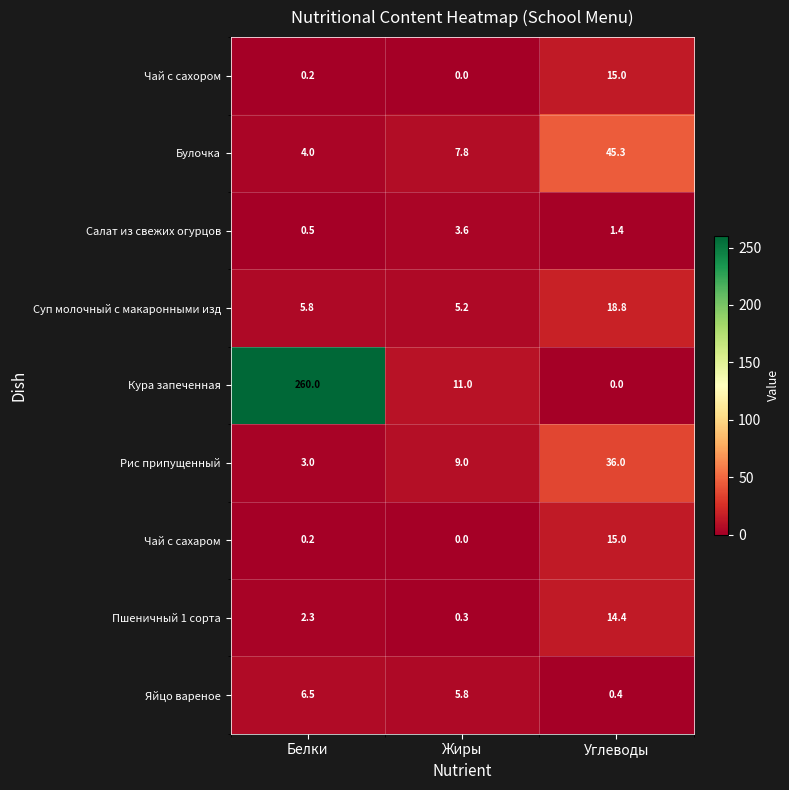

What is the difference between the Рис припущенный values at Белки and Жиры?

6.0